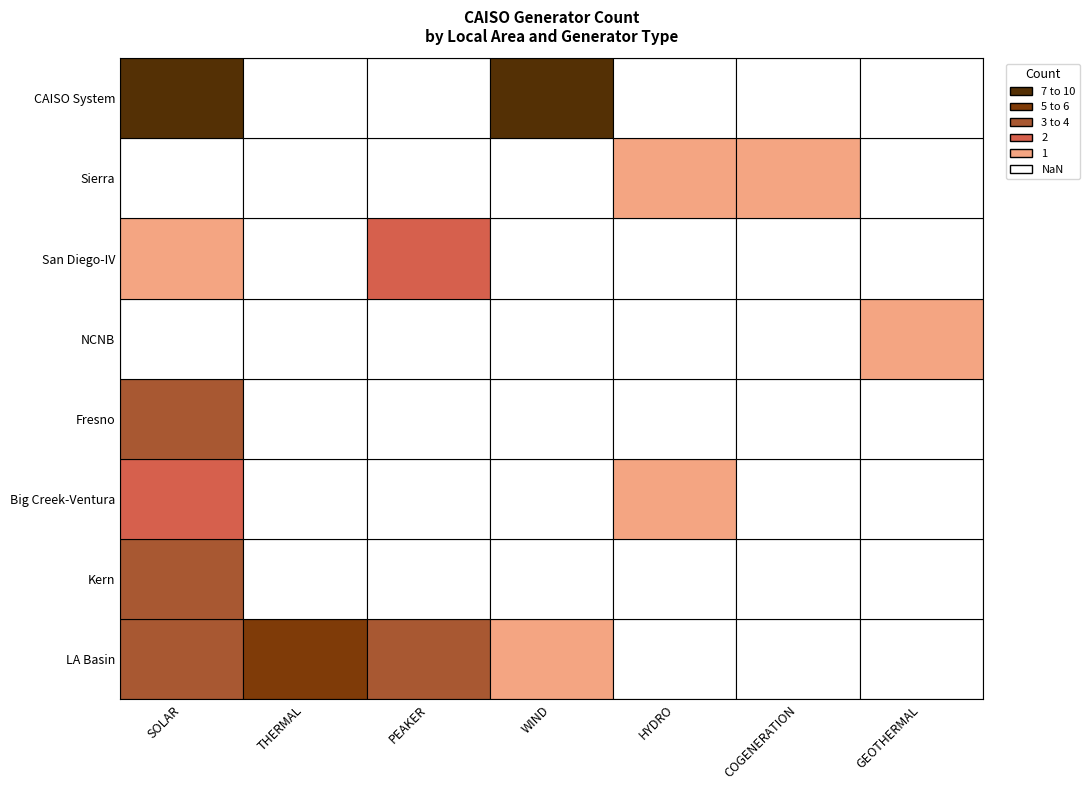

Which series changed the most between LA Basin and Big Creek-Ventura?

THERMAL